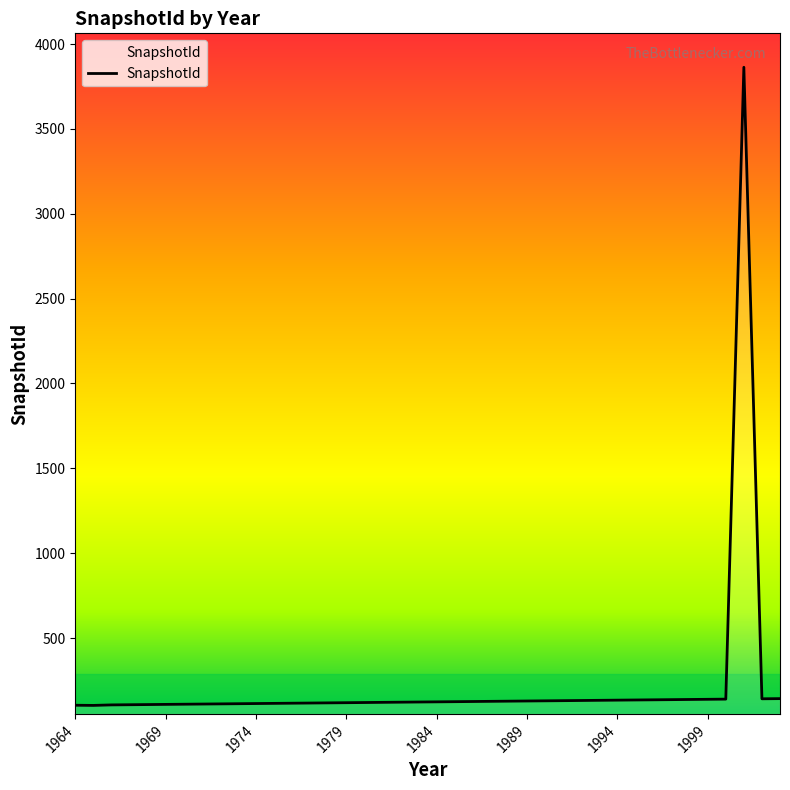

What is the smallest value displayed?

103